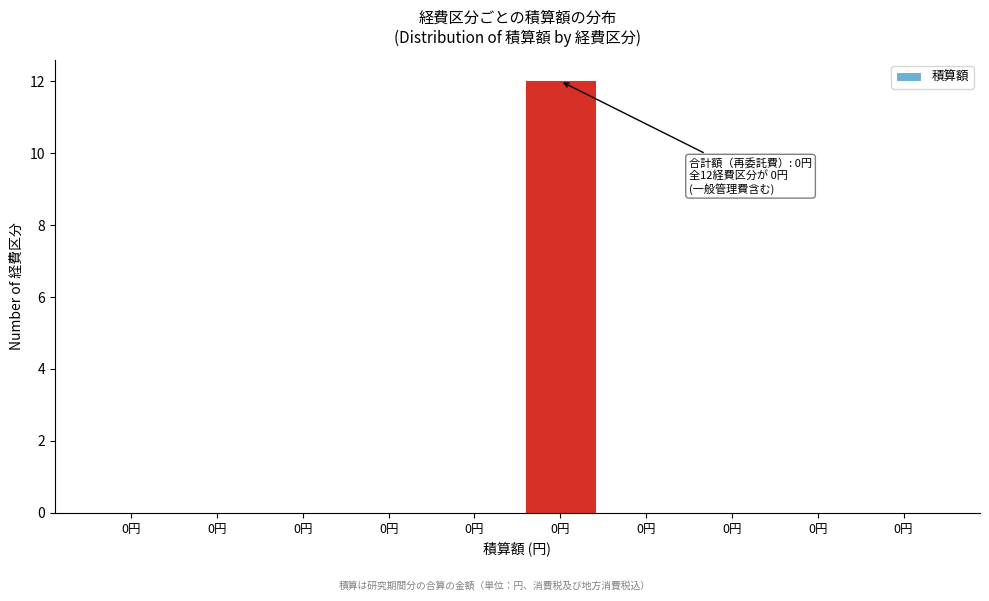

How many distinct data groups are displayed?

1